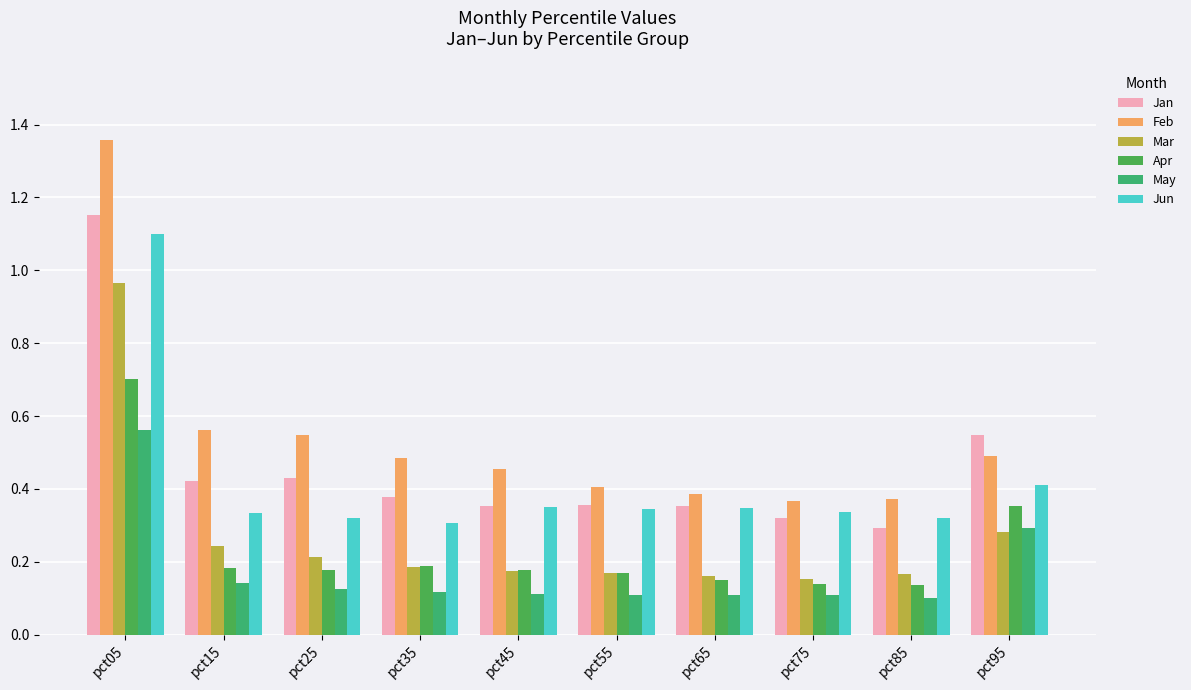

What is the average value of the Apr series?

0.2